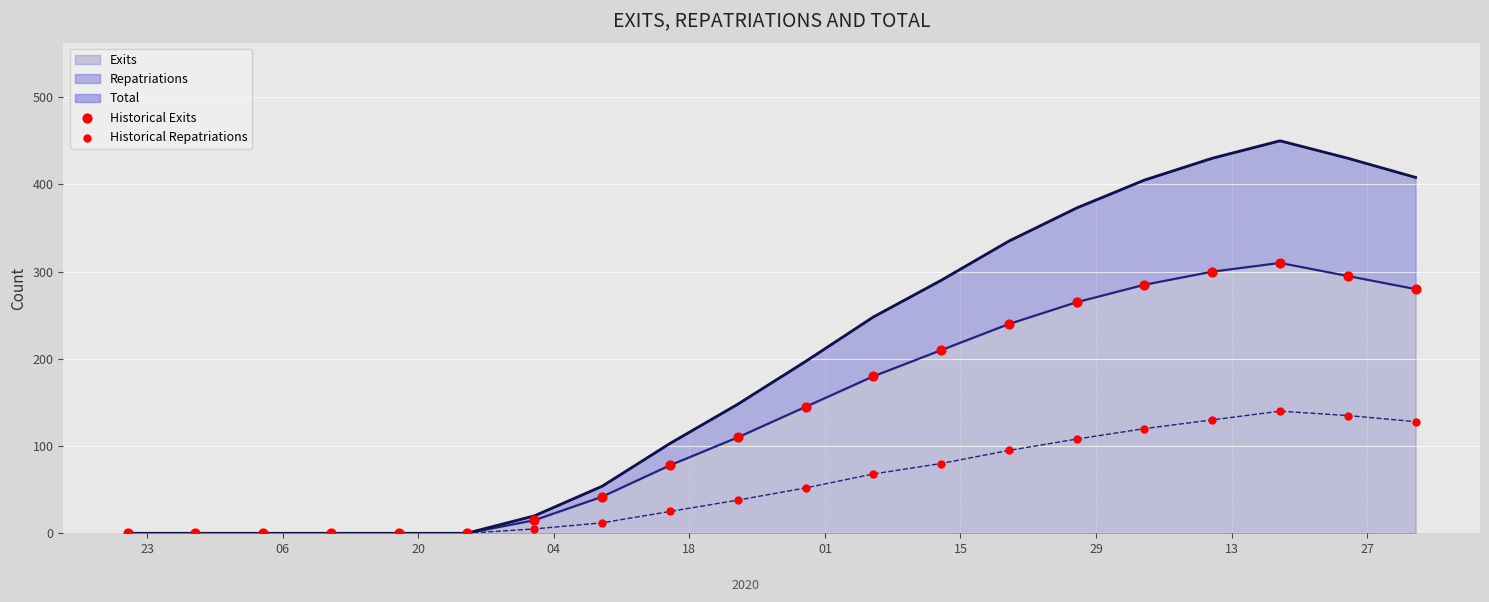

Is the value of Historical Exits at 15 greater than the value of Historical Repatriations at 01?

Yes